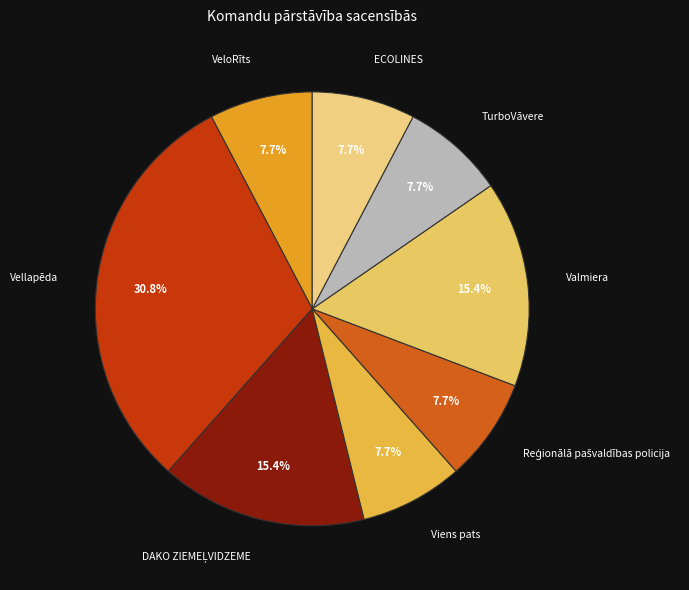

Which category has the biggest portion of the pie?

Vellapēda